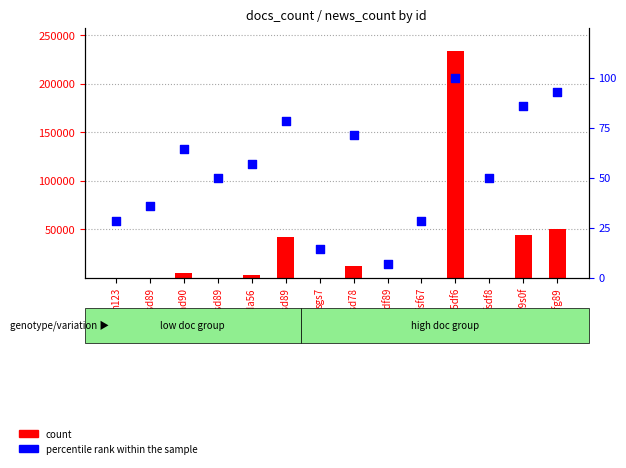

At which category is the sum across all series the highest?

sdfs5df6